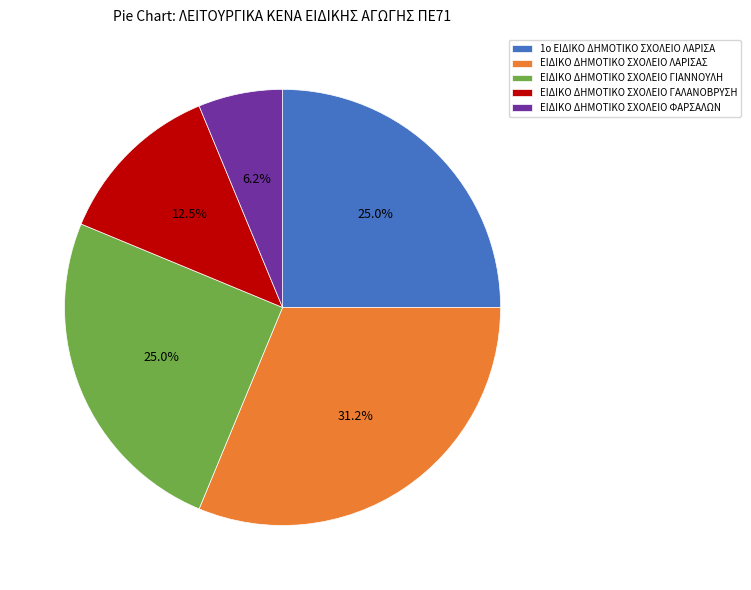

To the nearest percent, what portion does ΕΙΔΙΚΟ ΔΗΜΟΤΙΚΟ ΣΧΟΛΕΙΟ ΓΙΑΝΝΟΥΛΗ represent?

25%